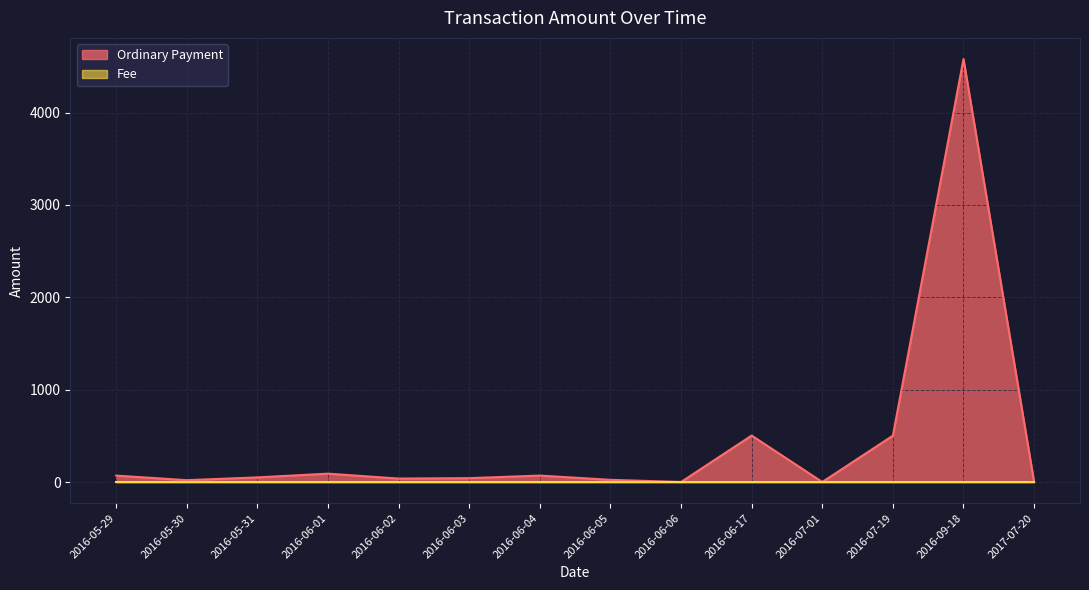

Which series has the largest range (max minus min)?

Ordinary Payment